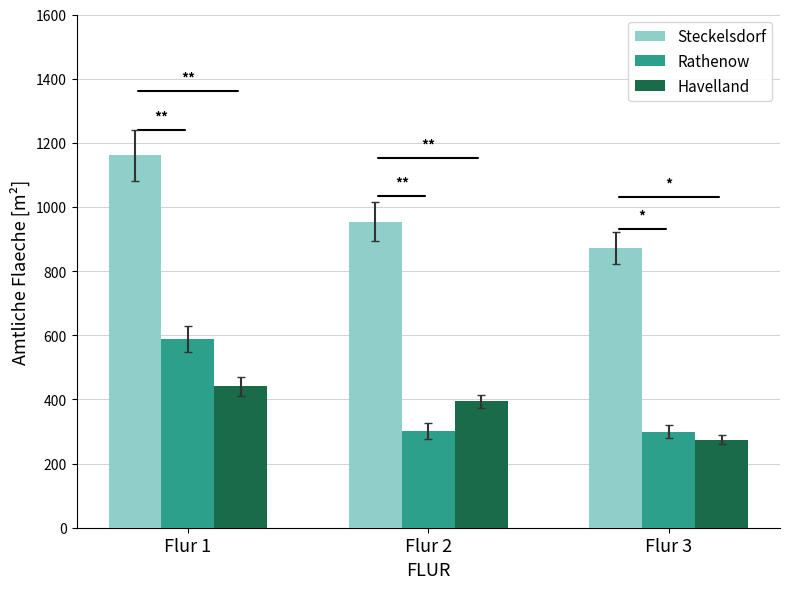

Which category has the lowest value across all series?

Flur 3